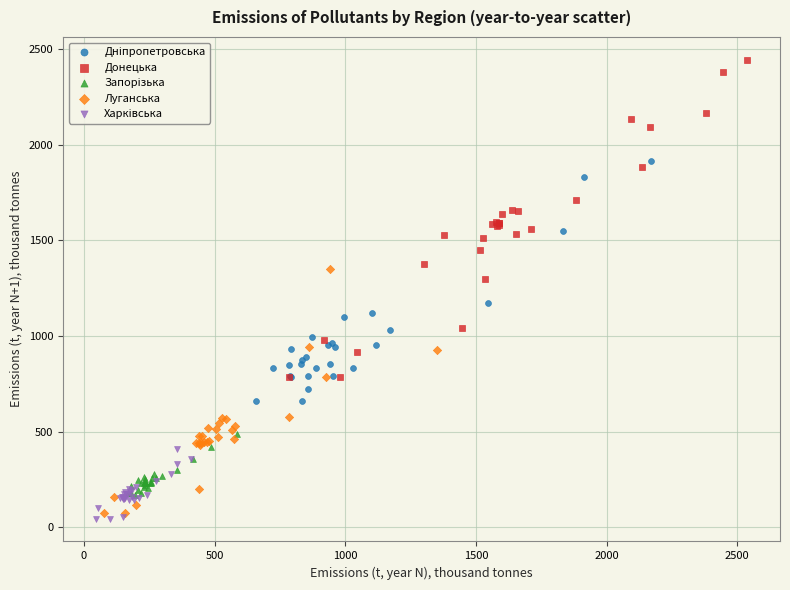

Which series contains the highest Y value?

Донецька